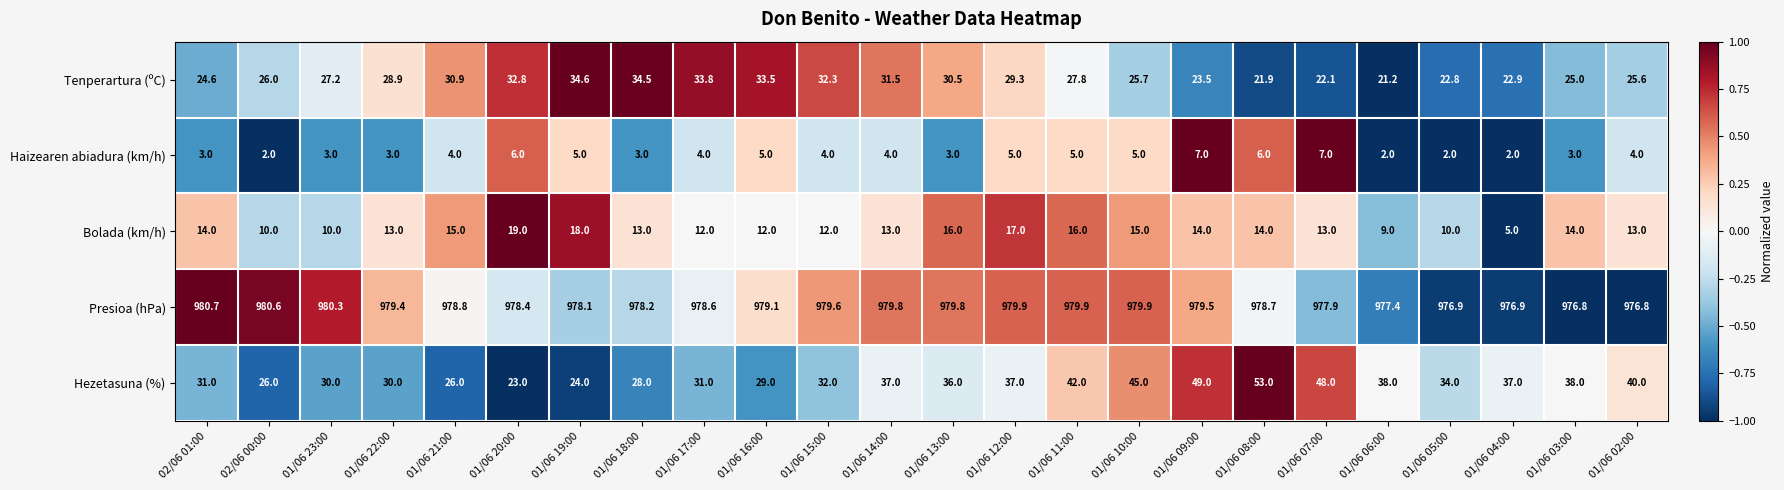

Rank the series by their maximum value, from highest to lowest.

Presioa (hPa), Hezetasuna (%), Tenperartura (ºC), Bolada (km/h), Haizearen abiadura (km/h)